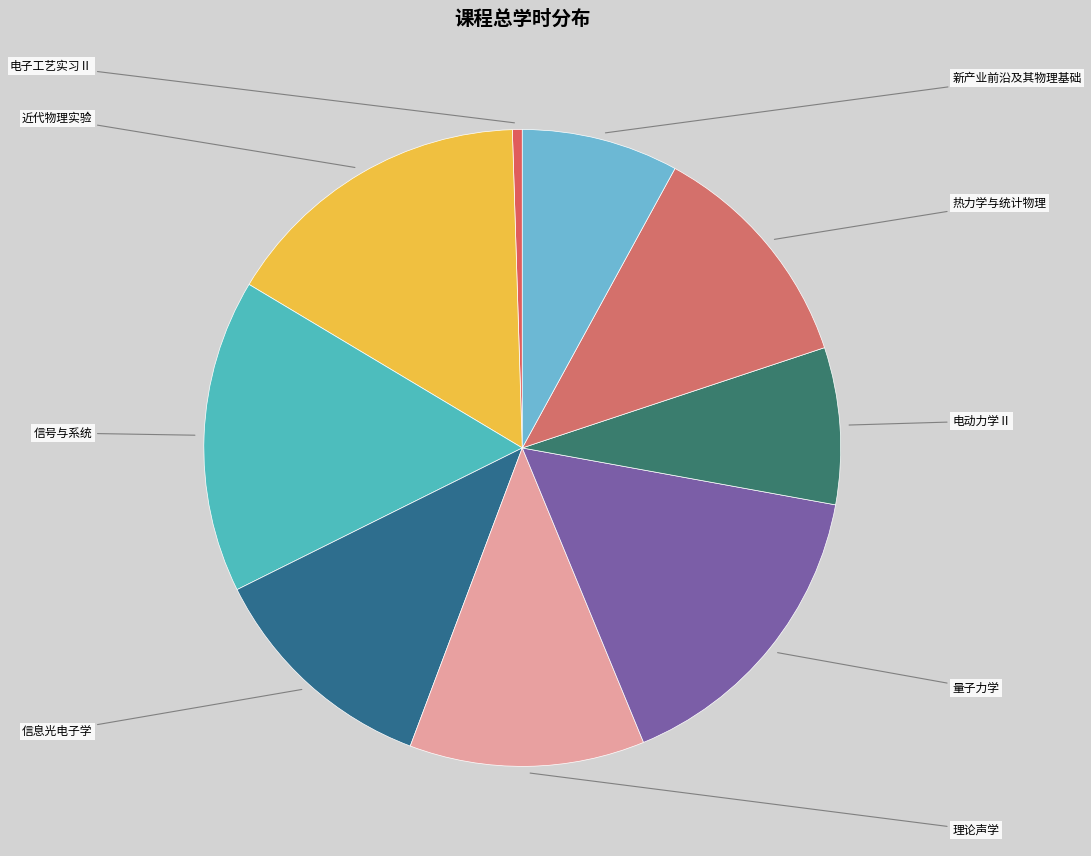

To the nearest percent, what is the difference between the 电动力学Ⅱ and 信息光电子学 slice percentages?

4%